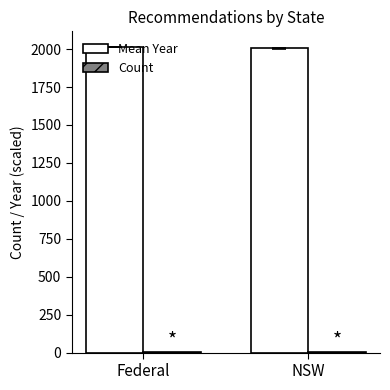

Which series has the largest total across all categories?

Mean Year